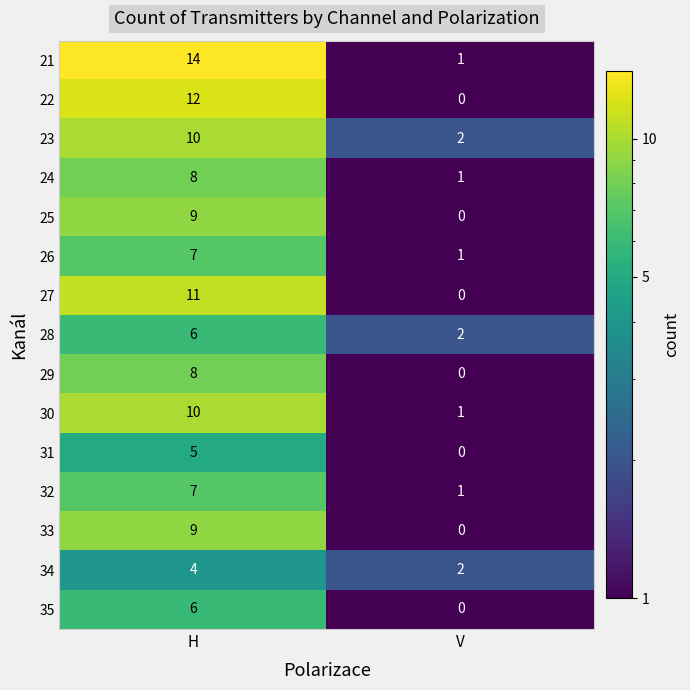

Reading left to right, extract all data points from this chart.

21: H=14	V=1
22: H=12	V=0
23: H=10	V=2
24: H=8	V=1
25: H=9	V=0
26: H=7	V=1
27: H=11	V=0
28: H=6	V=2
29: H=8	V=0
30: H=10	V=1
31: H=5	V=0
32: H=7	V=1
33: H=9	V=0
34: H=4	V=2
35: H=6	V=0